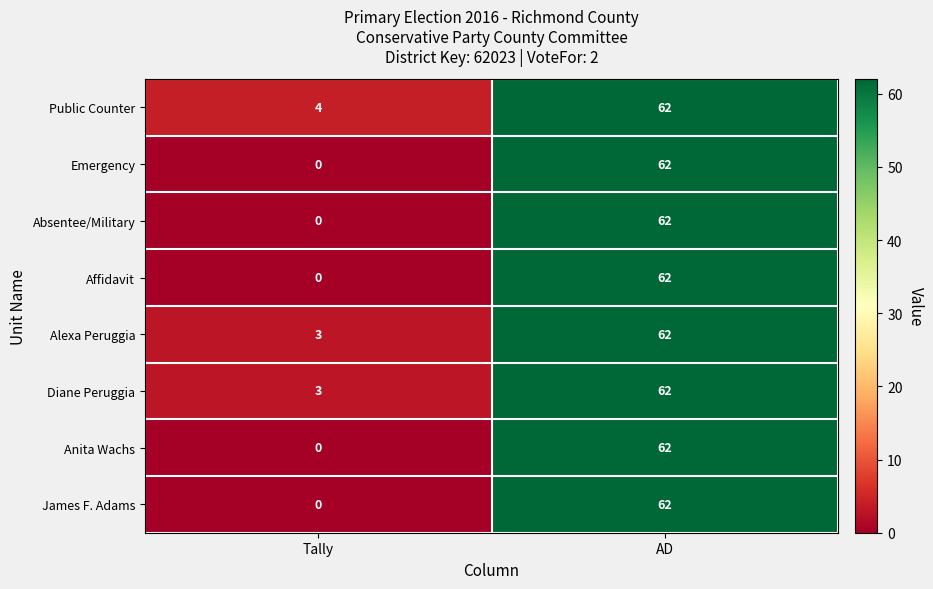

What is the average value of the Absentee/Military series?

31